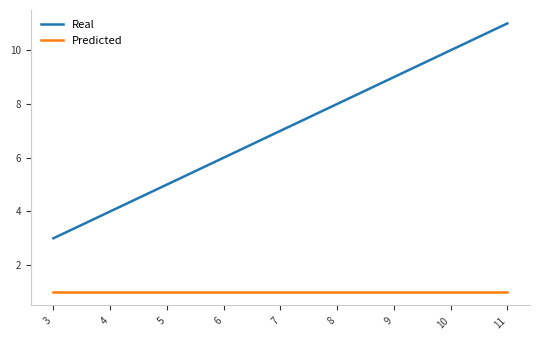

True or false: Real has more than 1 interior local peaks.

False